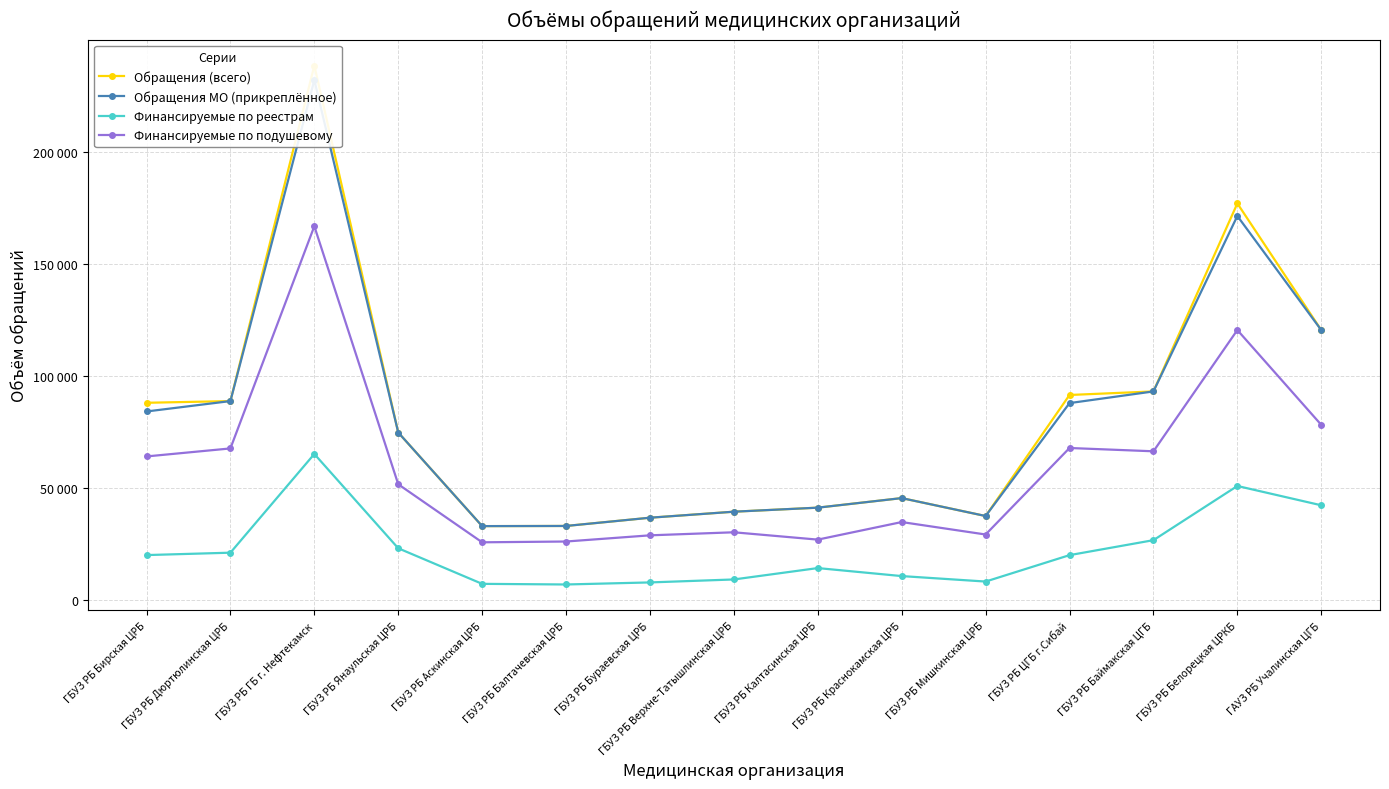

True or false: Финансируемые по реестрам and Обращения МО (прикреплённое) intersect in this chart.

False